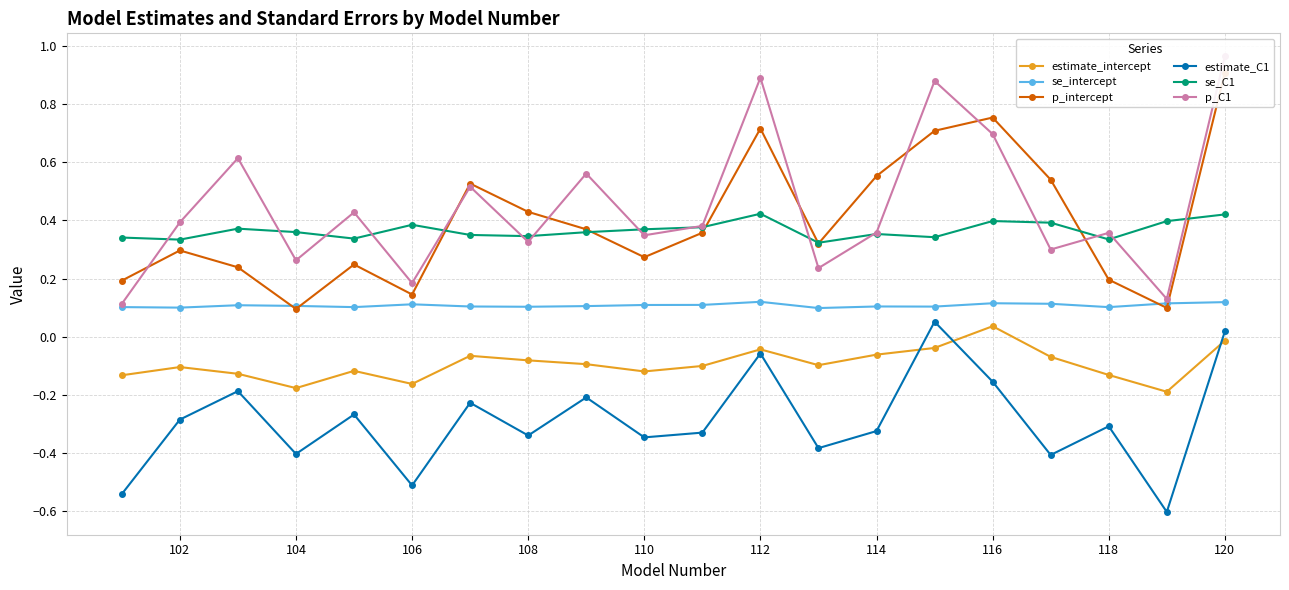

How many values in the estimate_intercept series exceed 0?

1